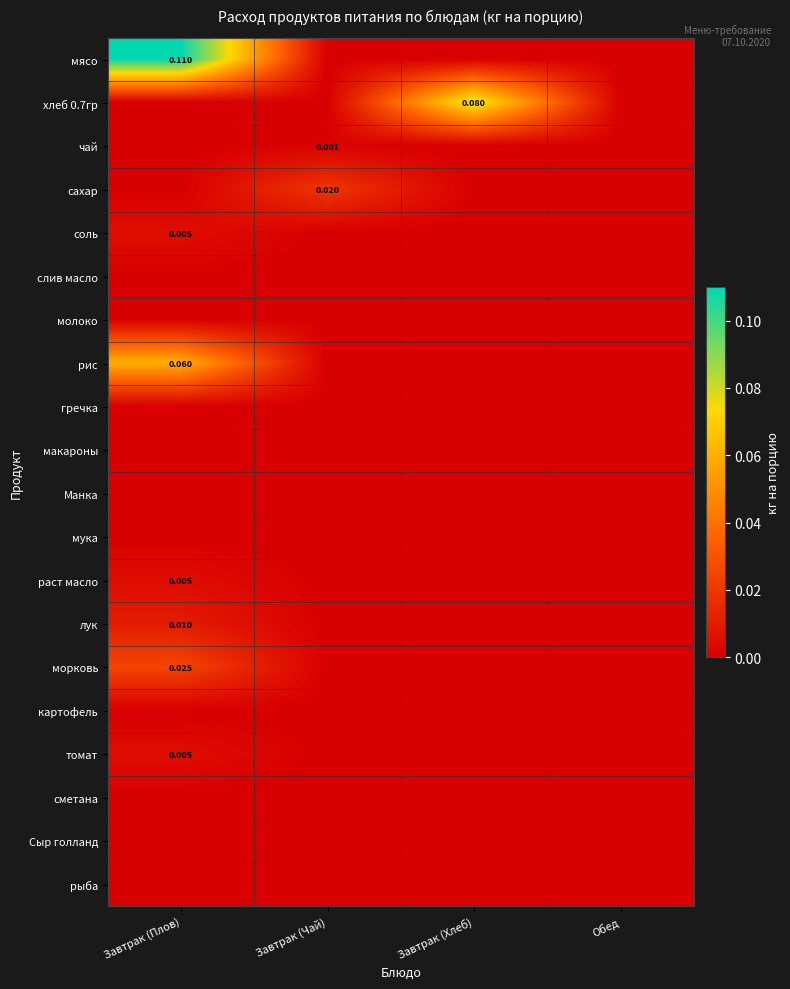

Which series changed the most between Завтрак (Чай) and Завтрак (Хлеб)?

хлеб 0.7гр